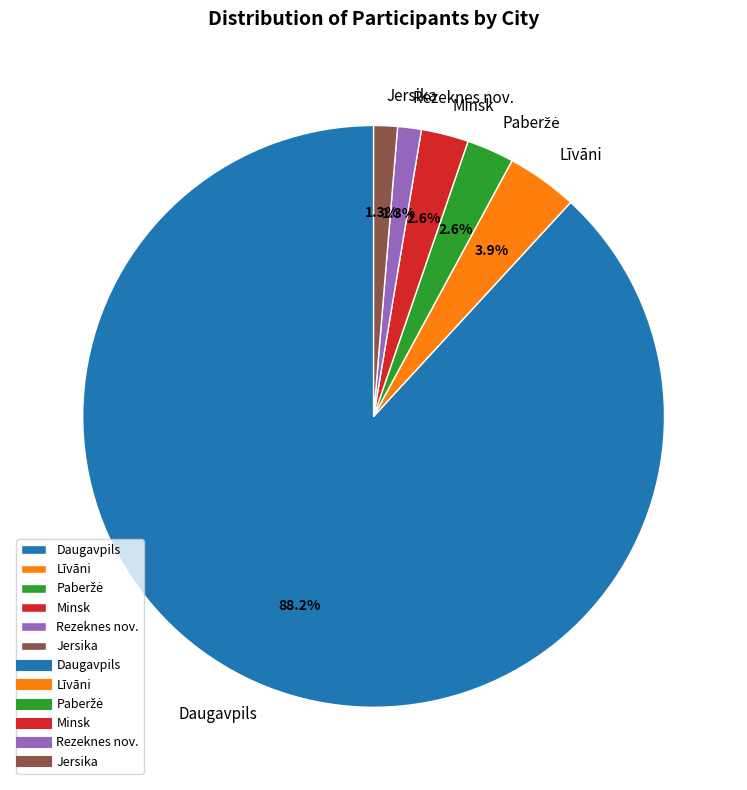

What is the largest slice in the pie chart?

Daugavpils